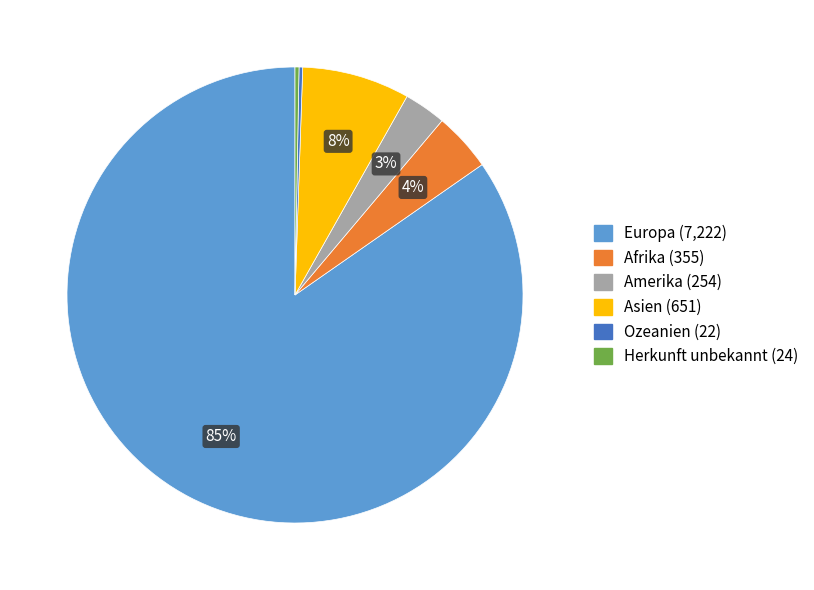

What is the largest slice in the pie chart?

Europa